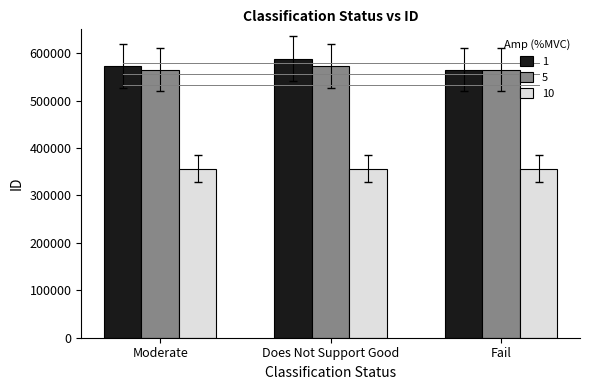

The value of 5 at Fail is 565312. True or false?

True